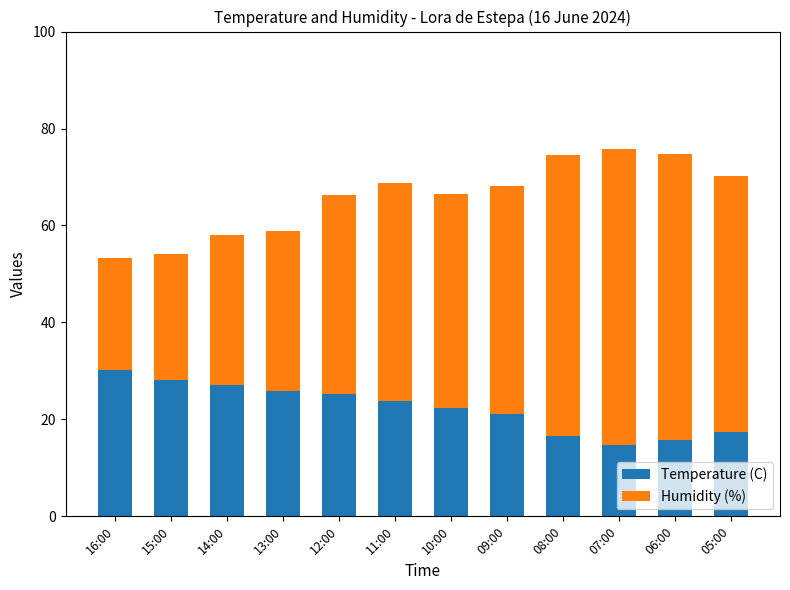

Does the chart contain any negative values?

No